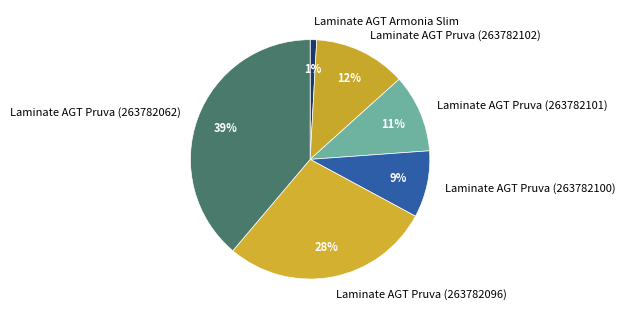

The Laminate AGT Pruva (263782101) slice represents 11% of the pie. True or false?

True